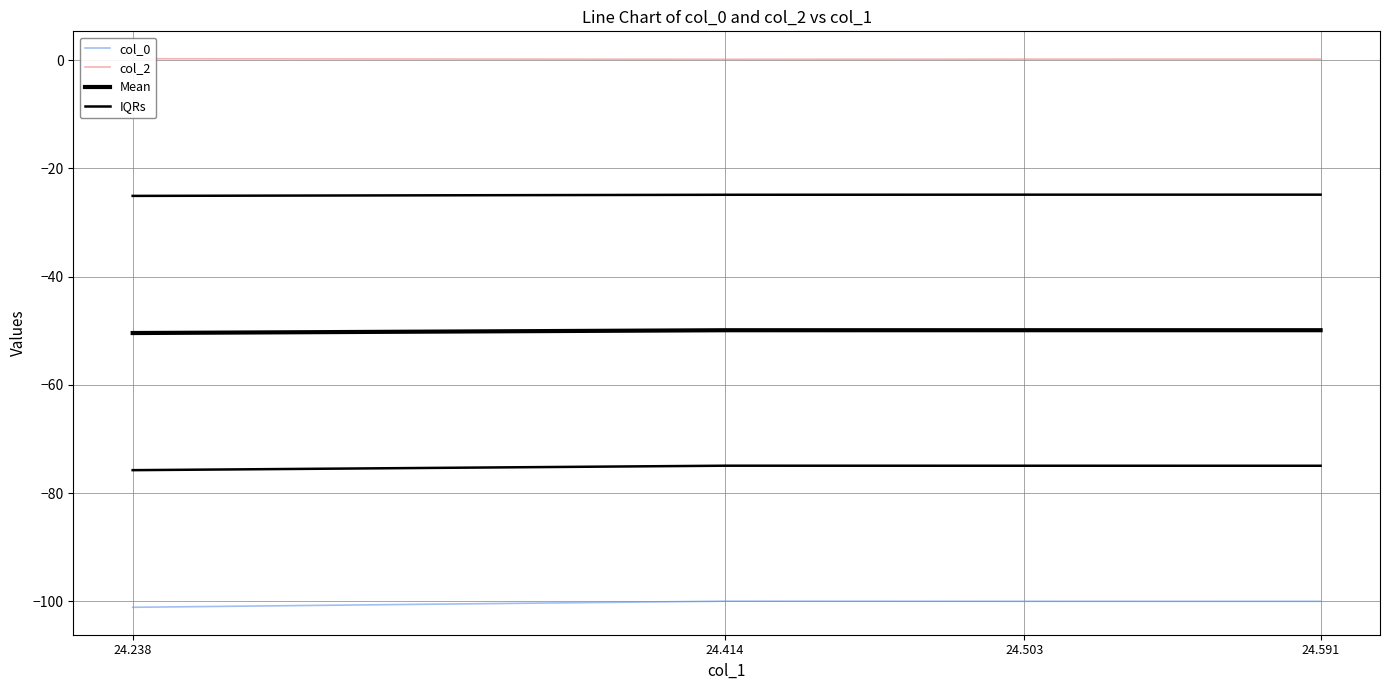

Is it true that col_2 equals 0.3 at 24.238?

True